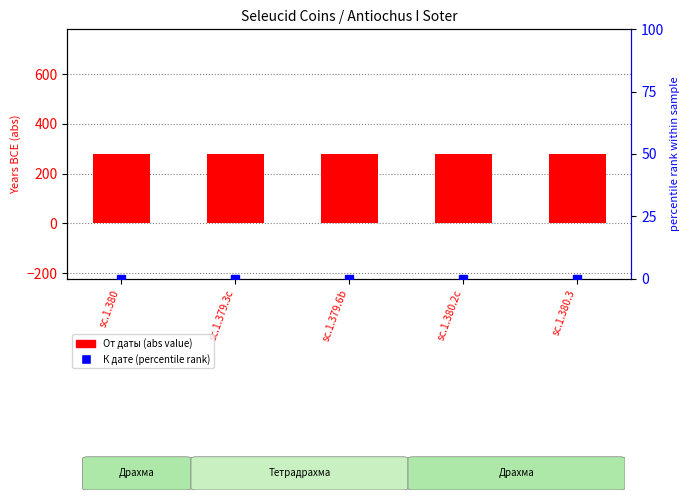

Does the chart contain stacked bars?

No